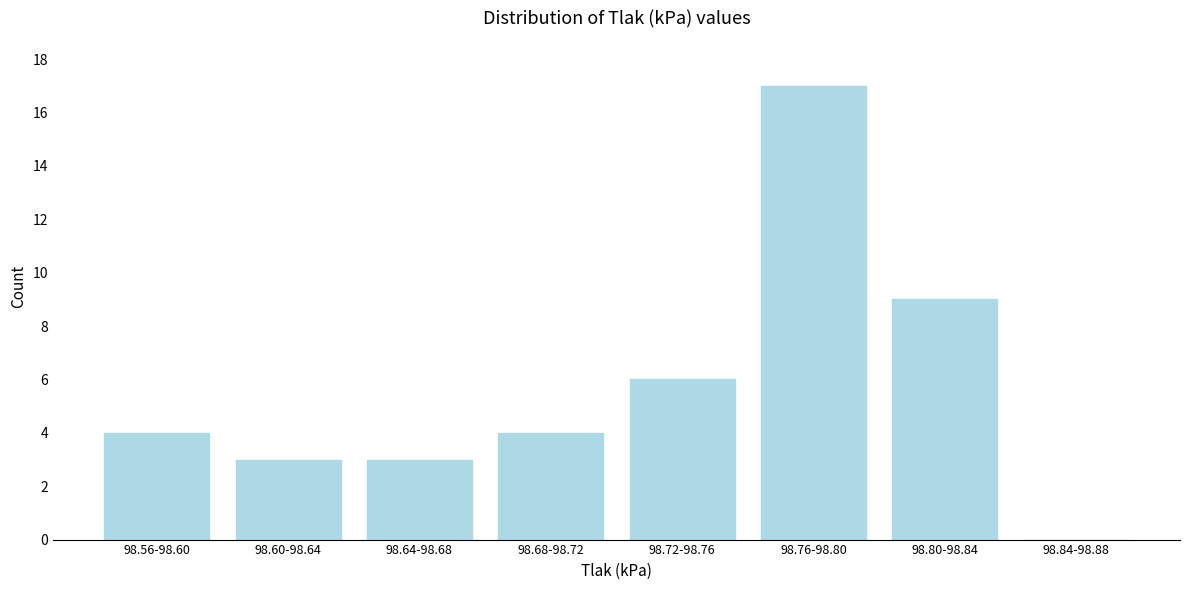

Reading left to right, extract all data points from this chart.

98.56-98.60=4	98.60-98.64=3	98.64-98.68=3	98.68-98.72=4	98.72-98.76=6	98.76-98.80=17	98.80-98.84=9	98.84-98.88=0